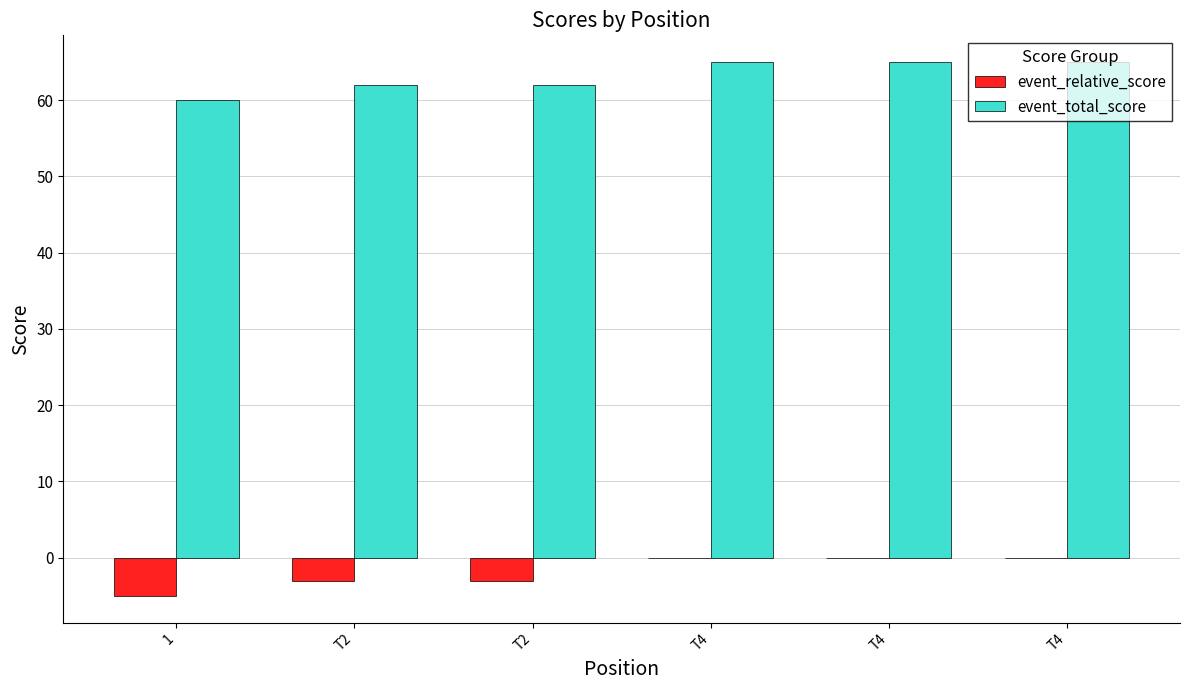

Rank the series by their average value, from highest to lowest.

event_total_score, event_relative_score